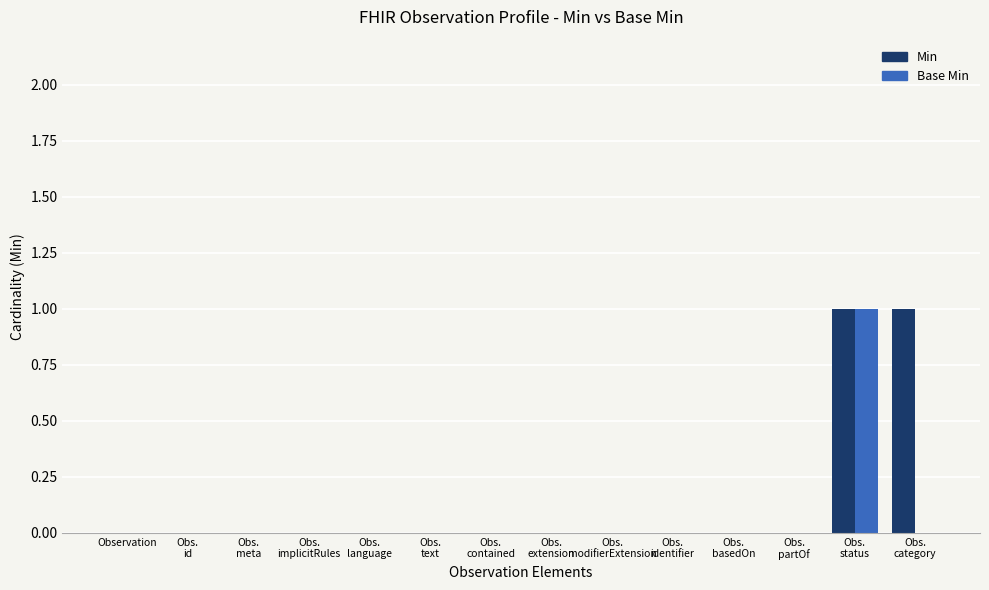

Is it true that Base Min equals -1 at Obs.
id?

False